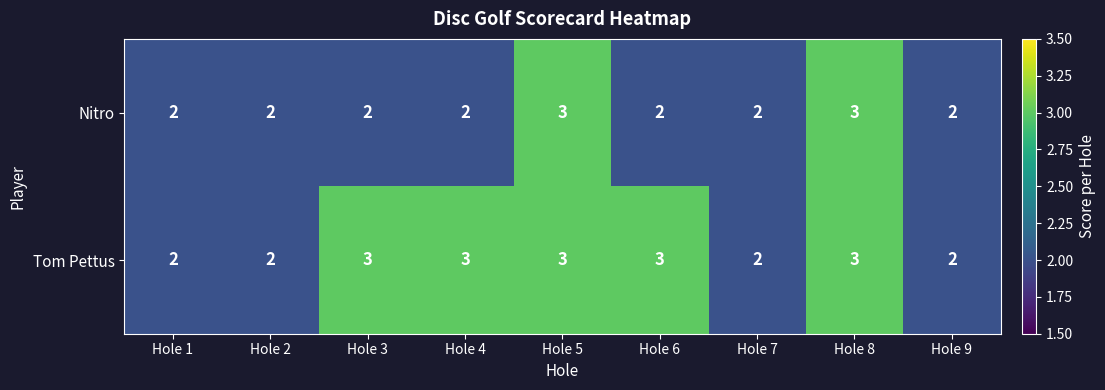

What is the smallest value displayed?

2